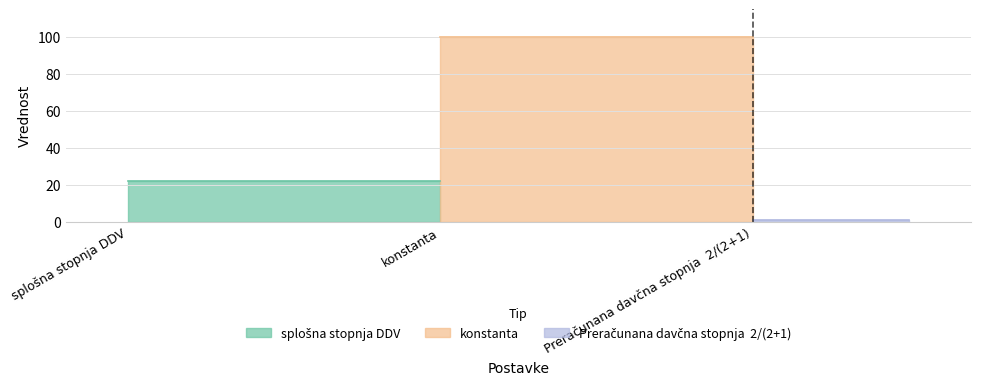

What is the label of the 3rd point from the right?

splošna stopnja DDV